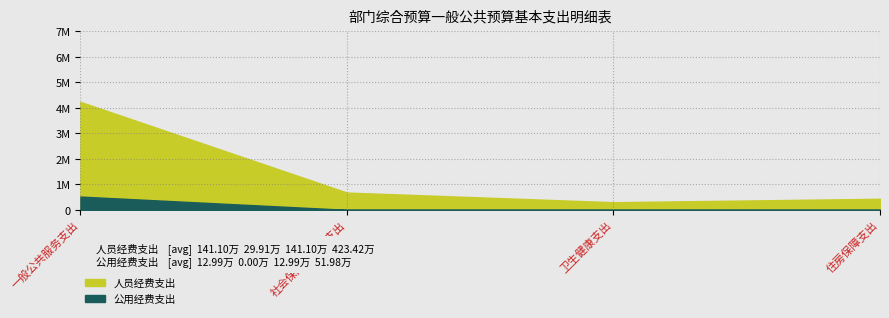

True or false: 公用经费支出 has more than 1 interior local peaks.

False